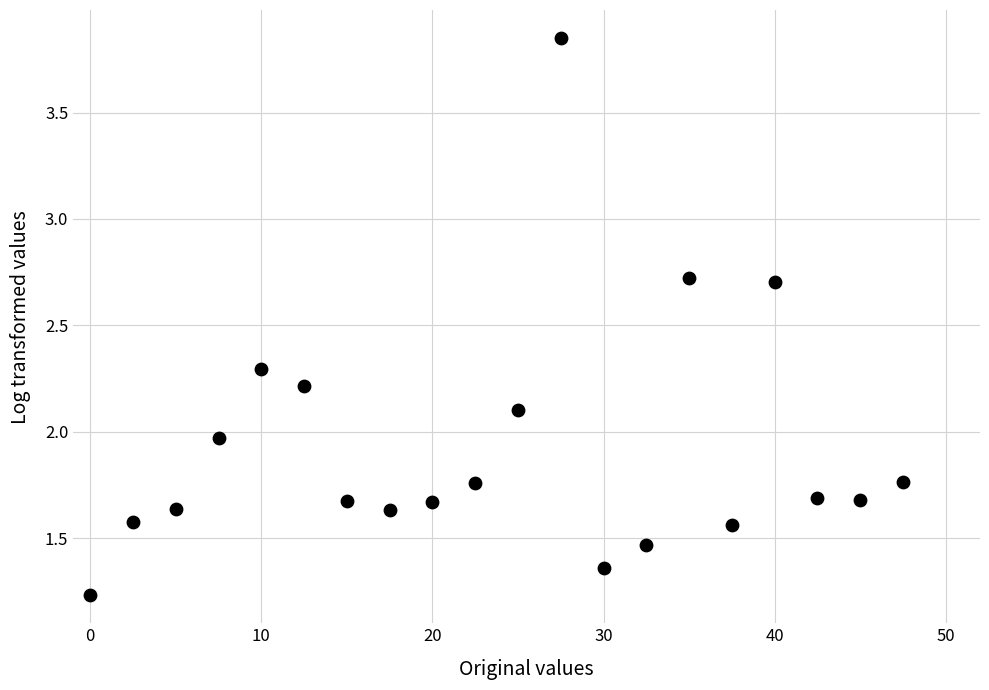

What is the range of X values (max minus min)?

47.5